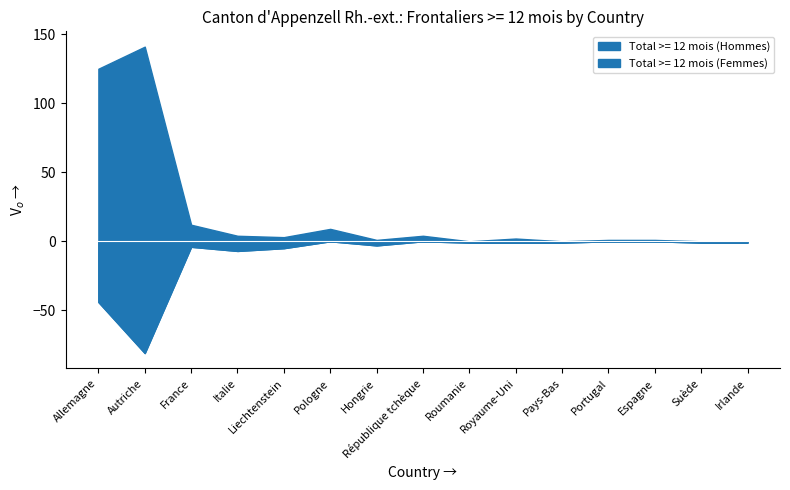

What is the spread (max minus min) of values at Allemagne?

169